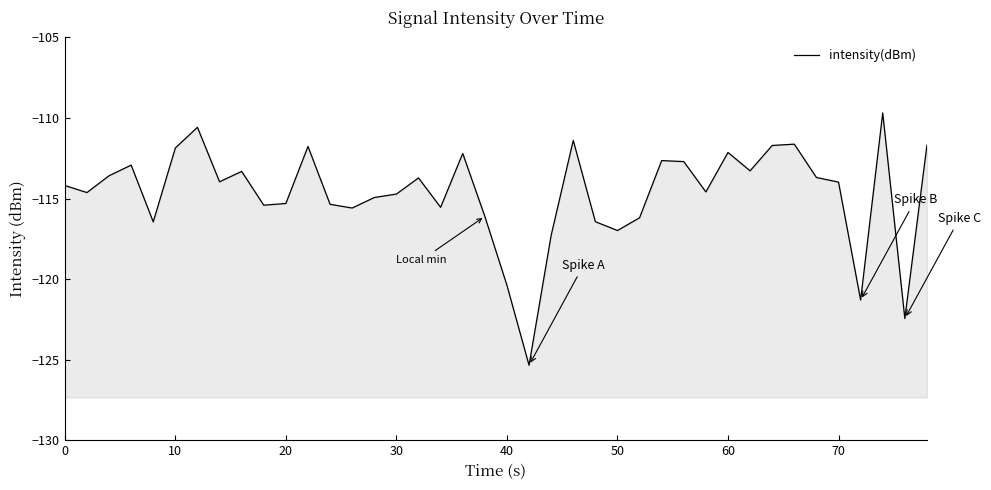

Reading left to right, list all the values displayed in this chart.

-114.2	-114.6	-113.6	-112.9	-116.5	-111.9	-110.6	-114.0	-113.3	-115.4	-115.3	-111.8	-115.4	-115.6	-114.9	-114.7	-113.7	-115.5	-112.2	-116.1	-120.4	-125.3	-117.3	-111.4	-116.4	-117.0	-116.2	-112.6	-112.7	-114.6	-112.1	-113.3	-111.7	-111.6	-113.7	-114.0	-121.3	-109.7	-122.4	-111.7